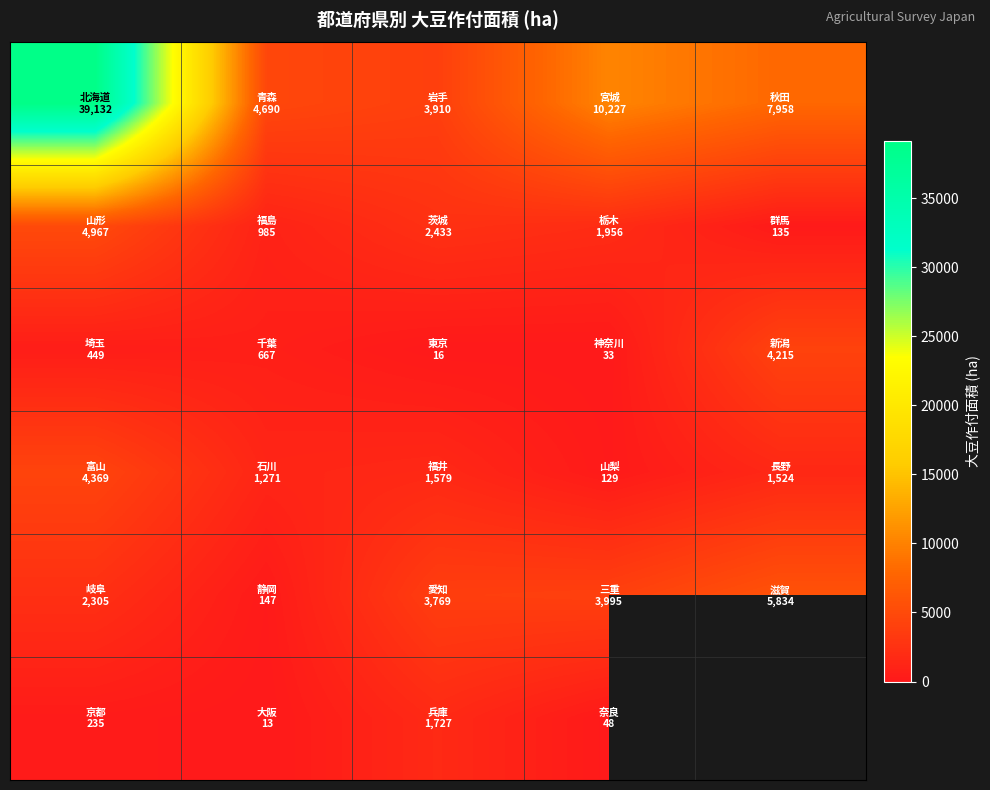

What is the total value across all series at 1?

7773.0